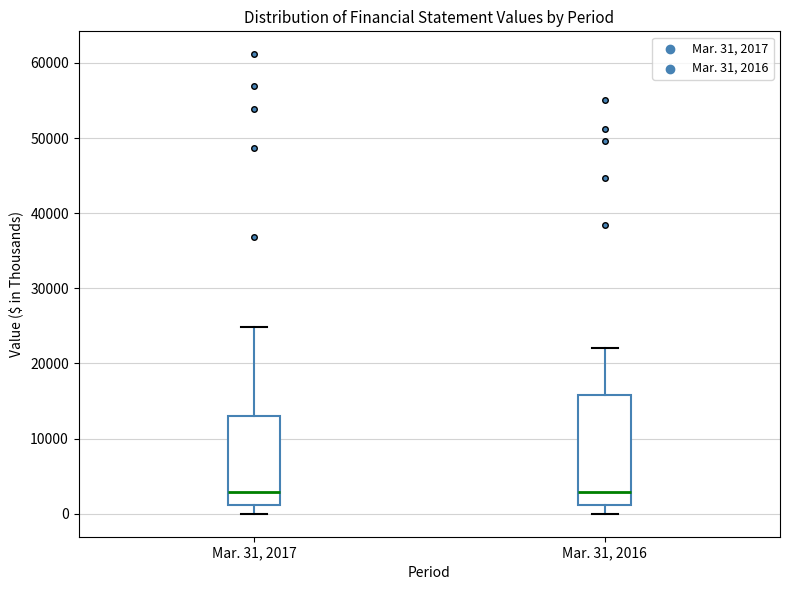

Where does the upper whisker of the box for Mar. 31, 2017 end on the y-axis? The values are not printed on the chart, so give them approximately, as read against the axis.

25000